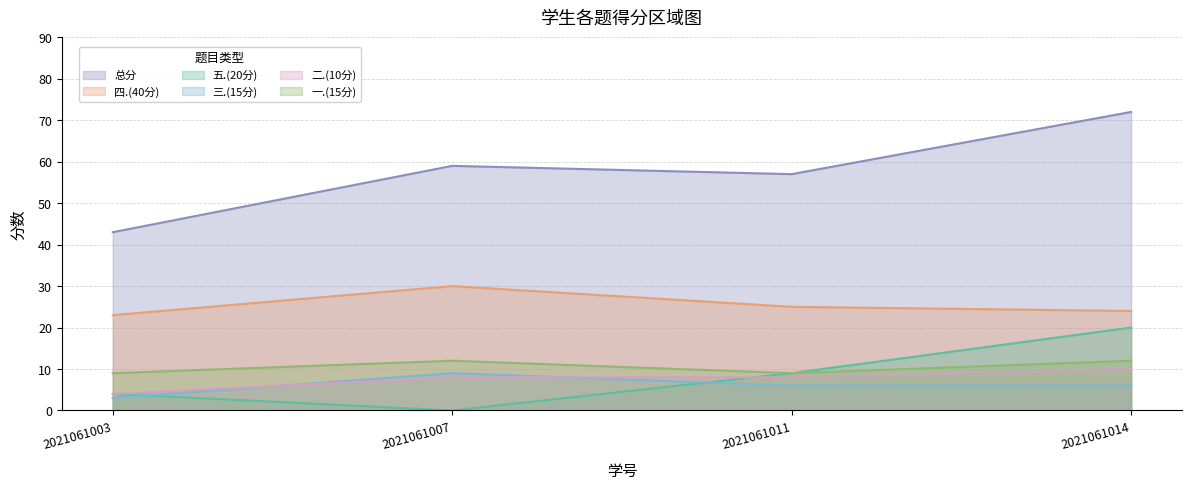

Which series changed the most between 2021061003 and 2021061007?

总分